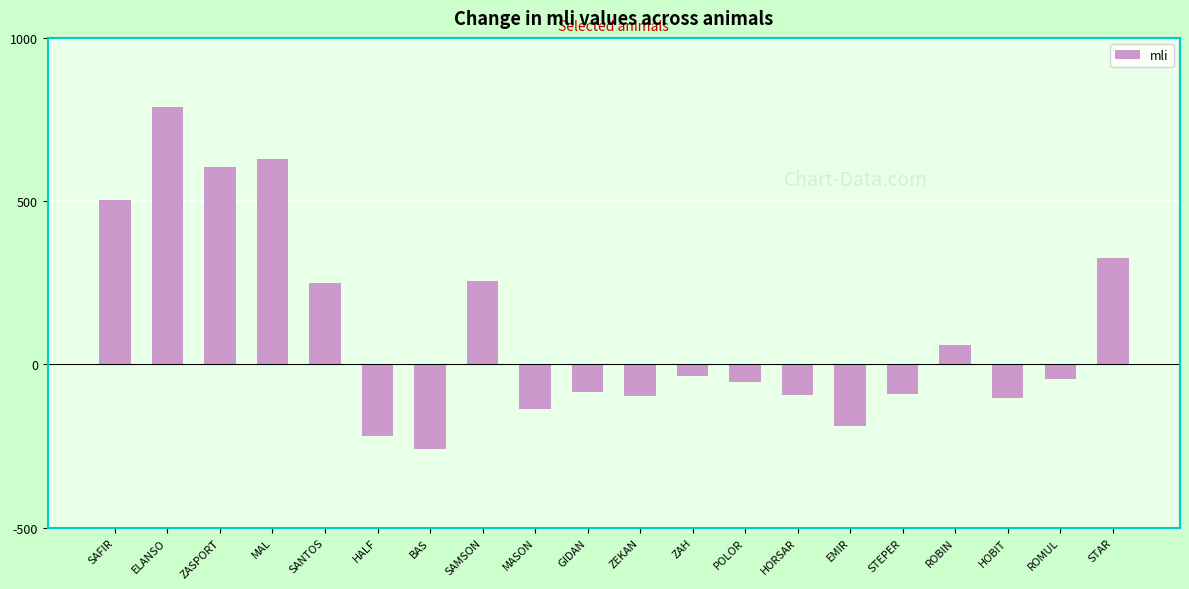

What is the sum of all values?

2009